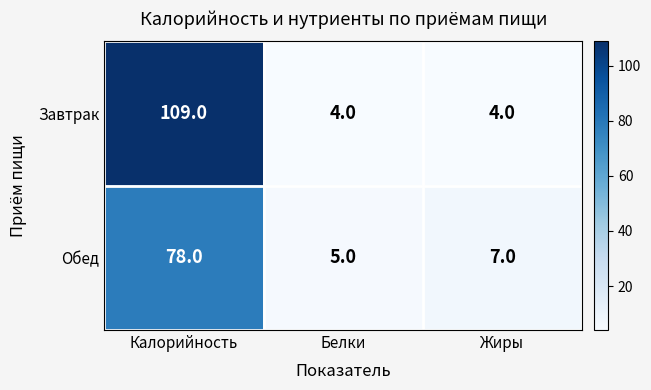

Reading left to right, what are all the values shown in this chart?

Завтрак: 109	4	4
Обед: 78	5	7